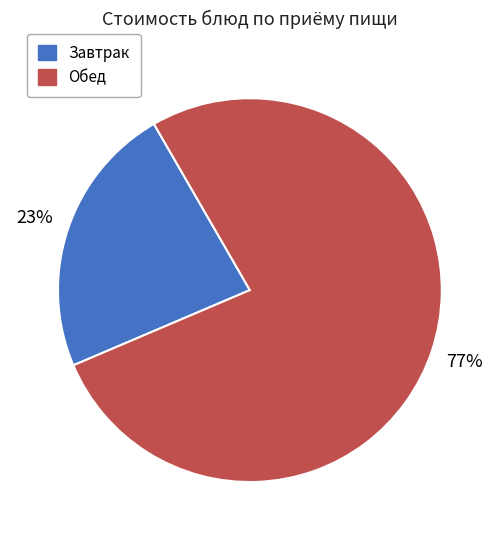

To the nearest percent, what is the difference between the largest and smallest slice percentages?

54%